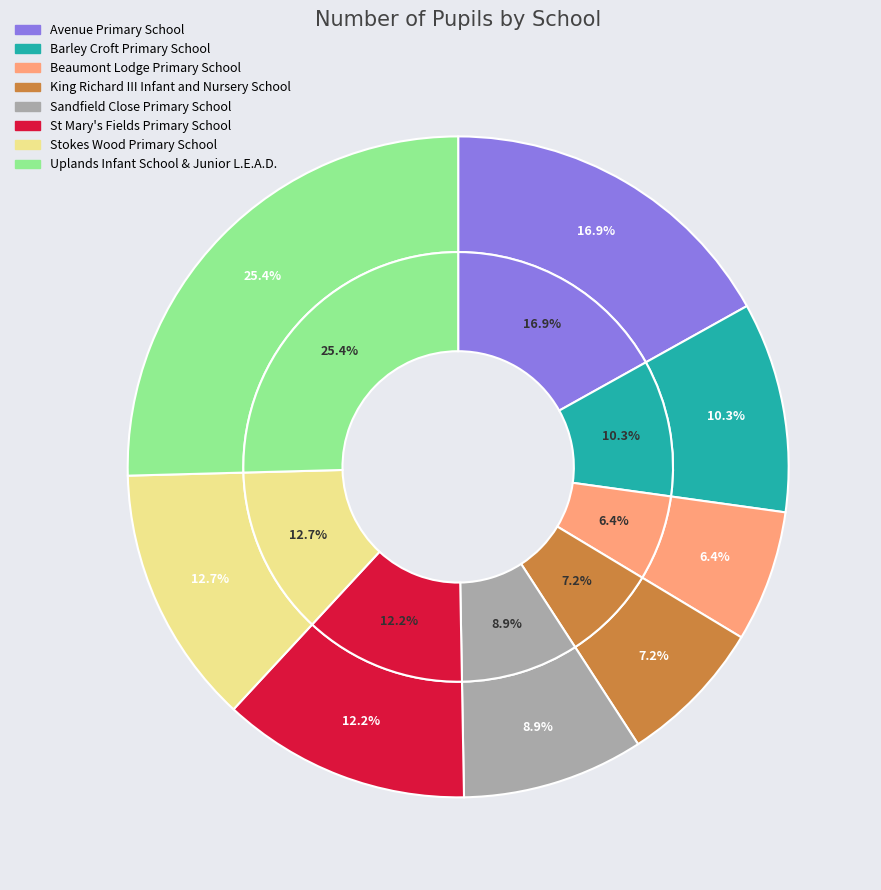

Is King Richard III Infant and Nursery School the majority of the pie?

No